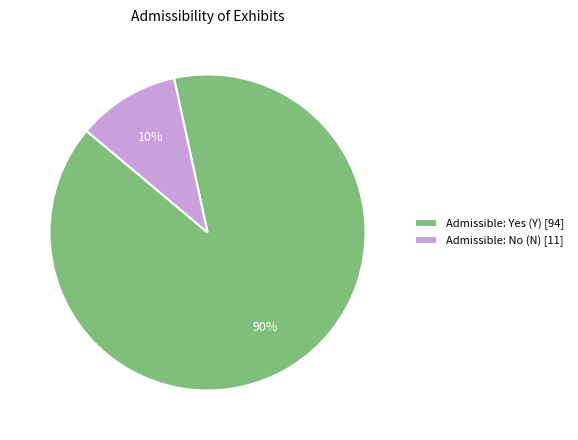

Is there a majority slice in this chart?

Yes